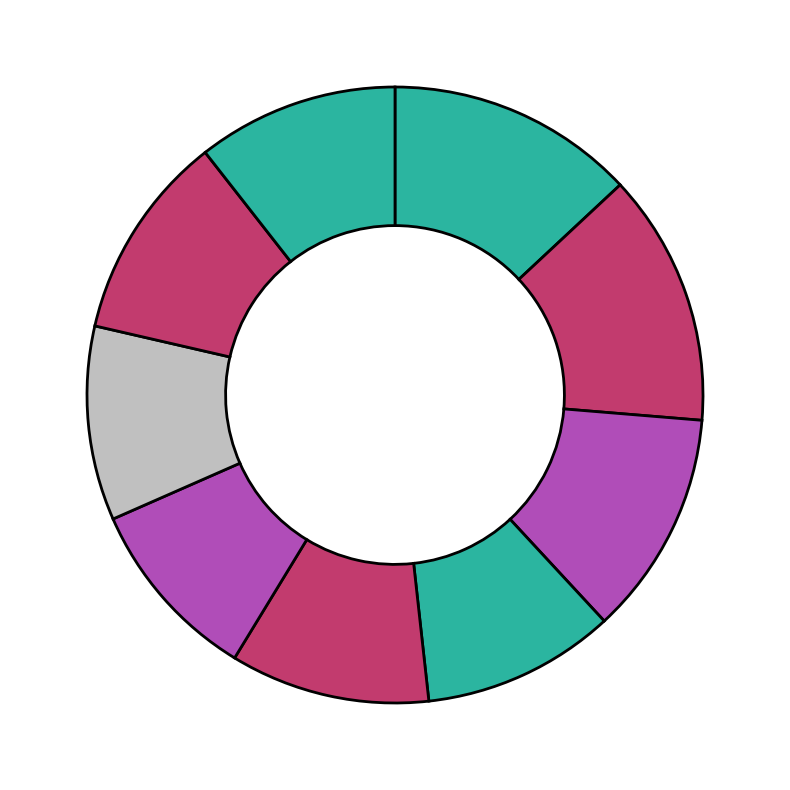

Is there a majority slice in this chart?

No